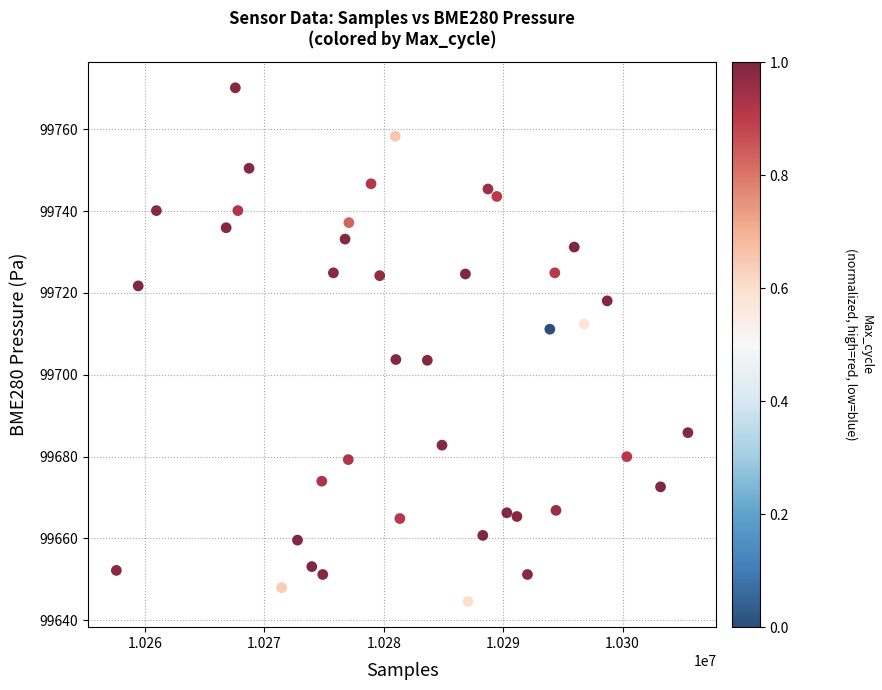

What is the range of X values (max minus min)?

47874.0